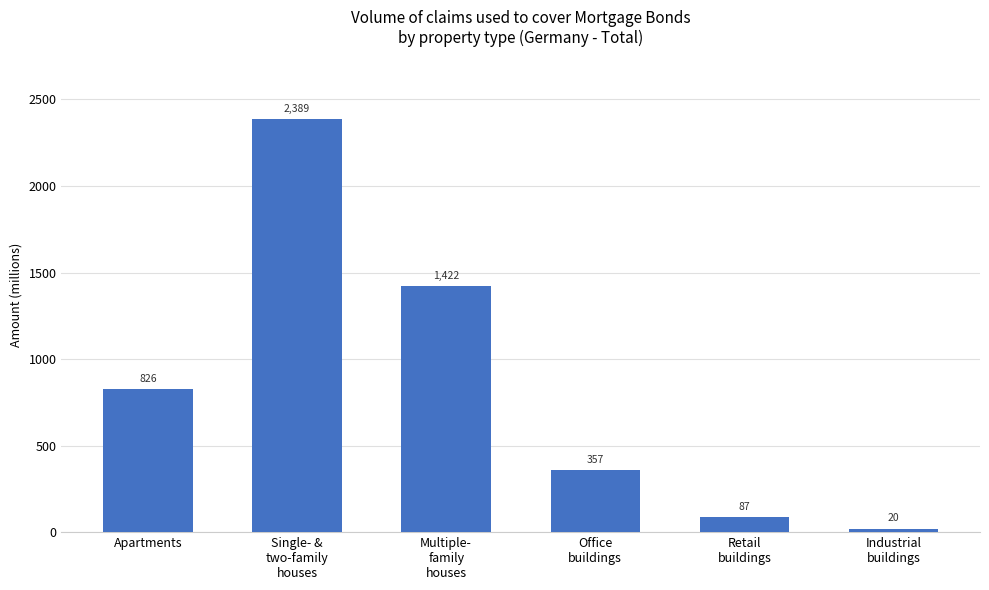

What is the minimum value shown in the chart?

20.1